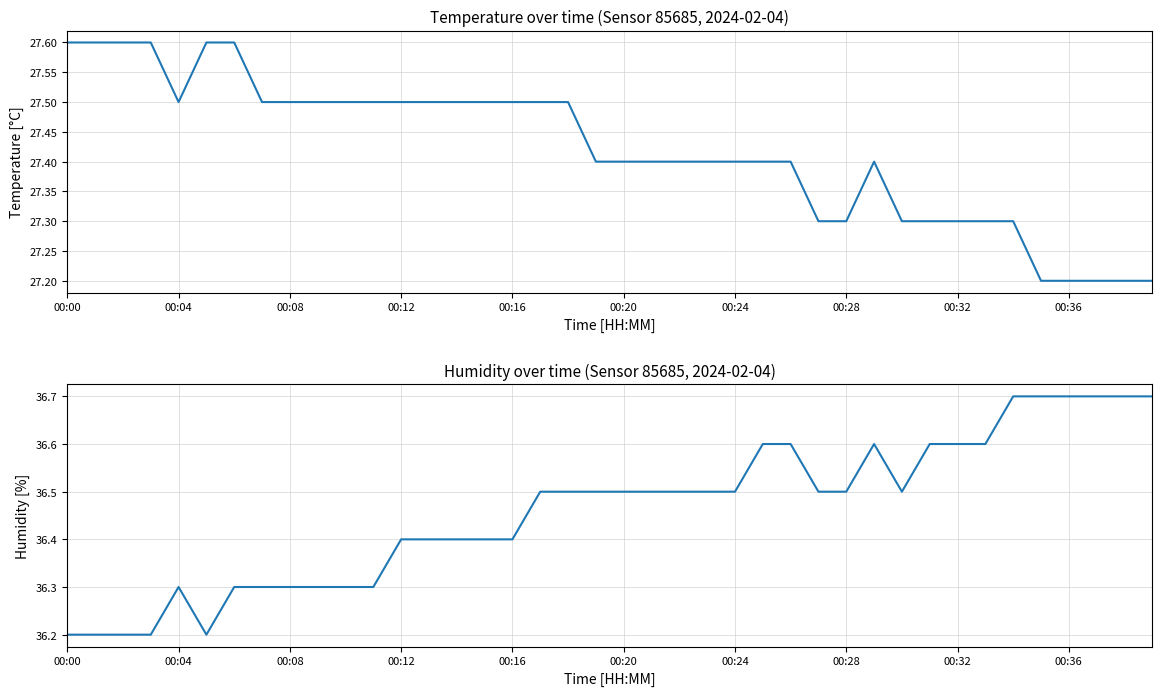

Is the value of humidity at 22 greater than the value of temperature at 00:36?

Yes